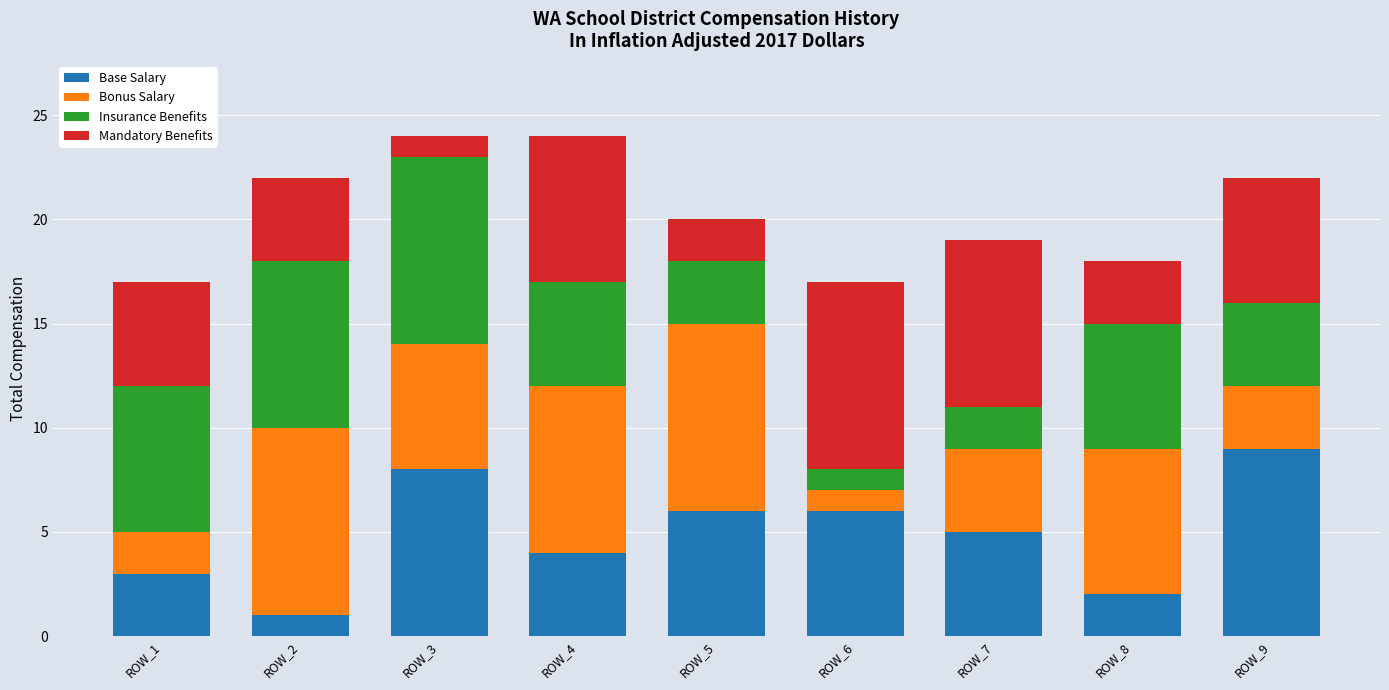

What is the average value of the Base Salary series?

5